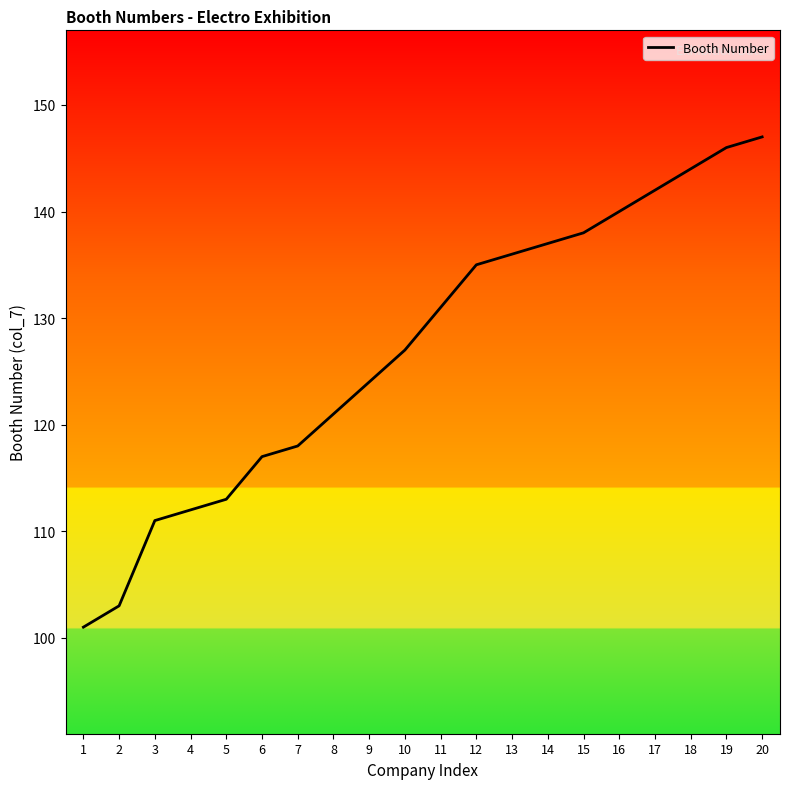

What is the average value?

127